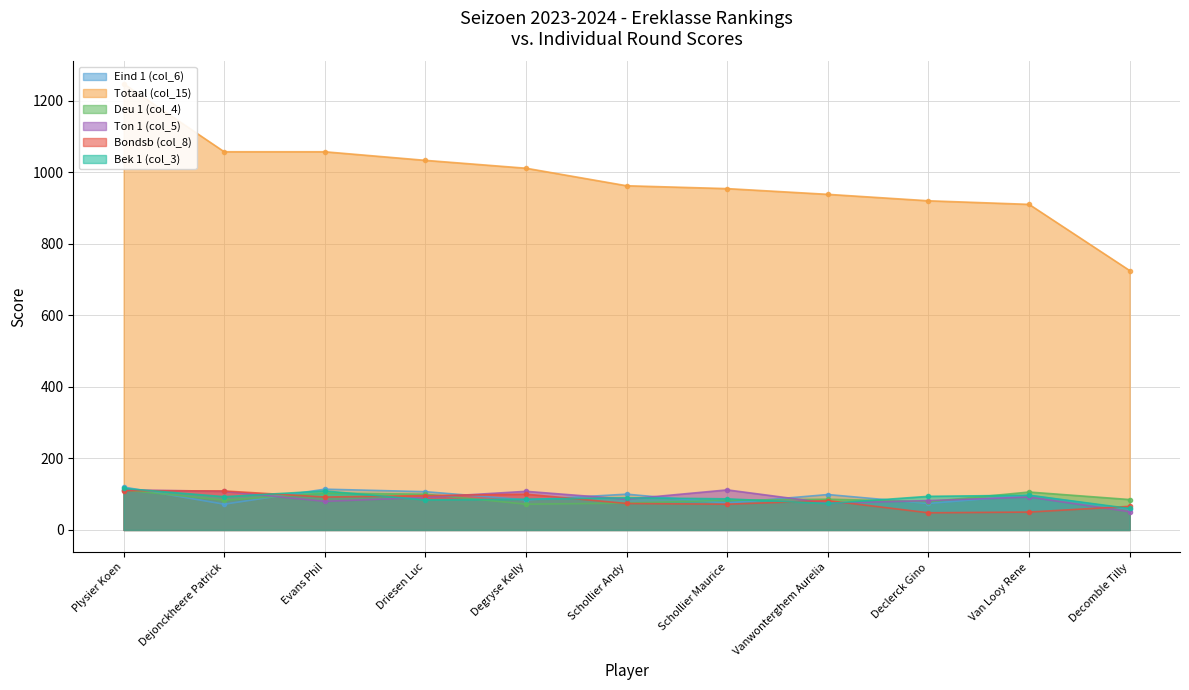

Which series has the largest range (max minus min)?

Totaal (col_15)